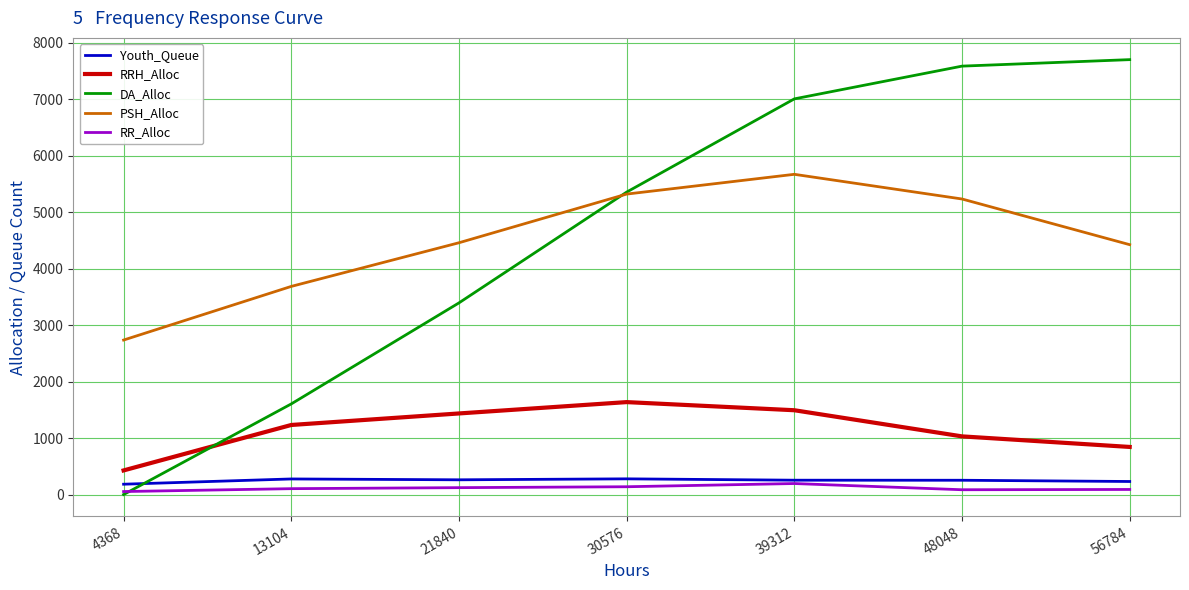

True or false: Youth_Queue and PSH_Alloc cross at least once.

False